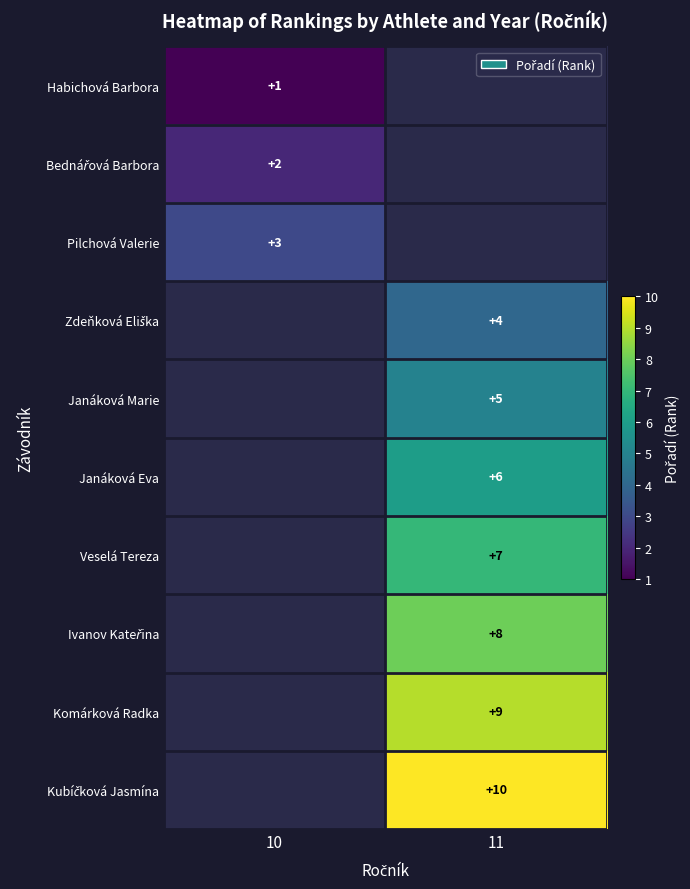

How many categories are shown in the chart?

2